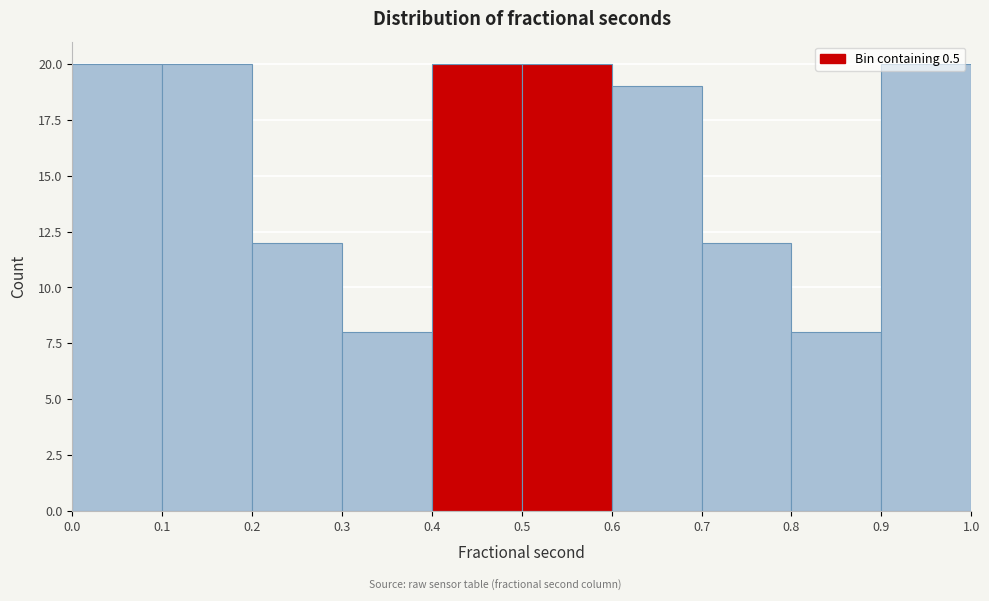

What is the height of the bar covering 0.6 to 0.7 on the x-axis? The values are not printed on the chart, so give them approximately, as read against the axis.

19